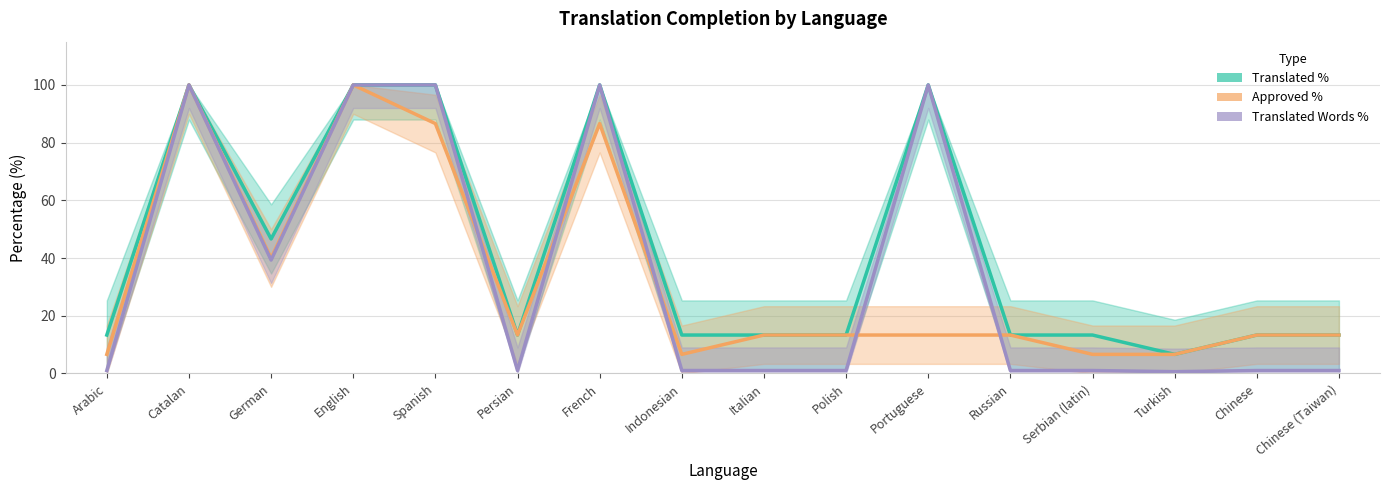

List the labels in order of Approved % value, smallest first.

Arabic, Indonesian, Serbian (latin), Turkish, Persian, Italian, Polish, Portuguese, Russian, Chinese, Chinese (Taiwan), German, Spanish, French, Catalan, English